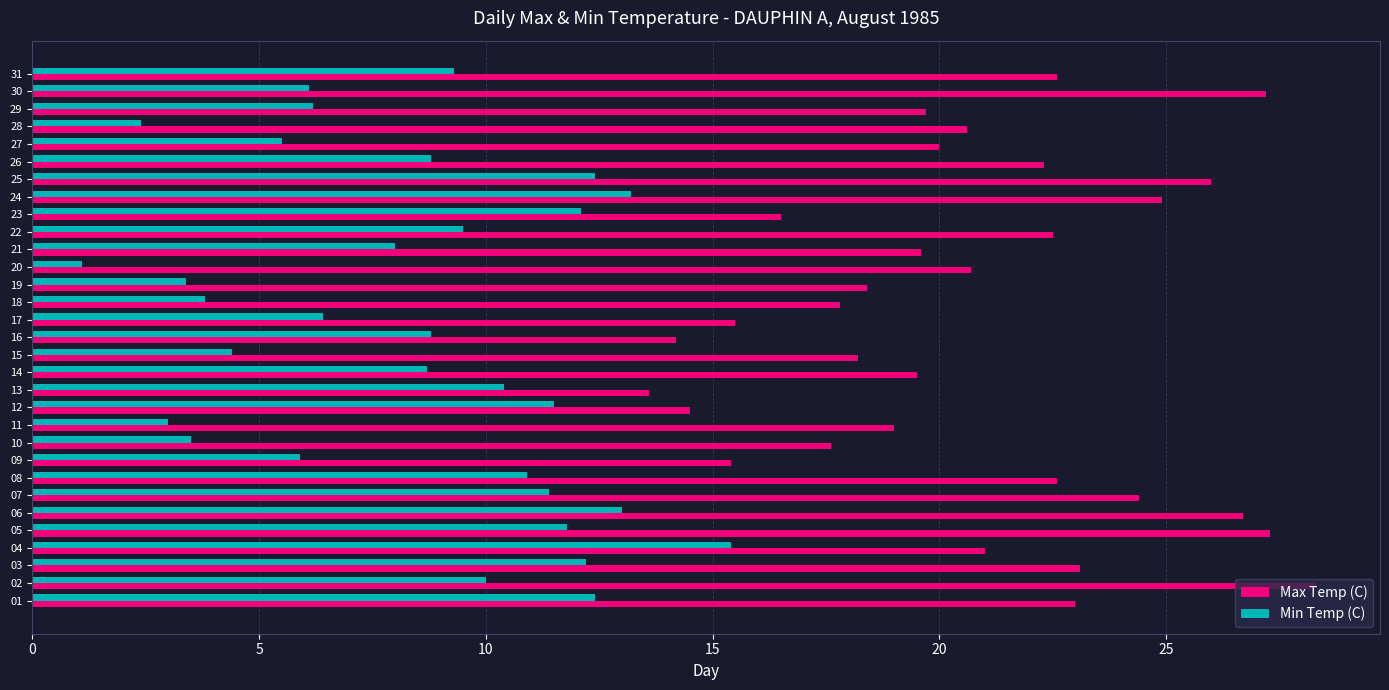

What is the minimum value shown in the chart?

1.1